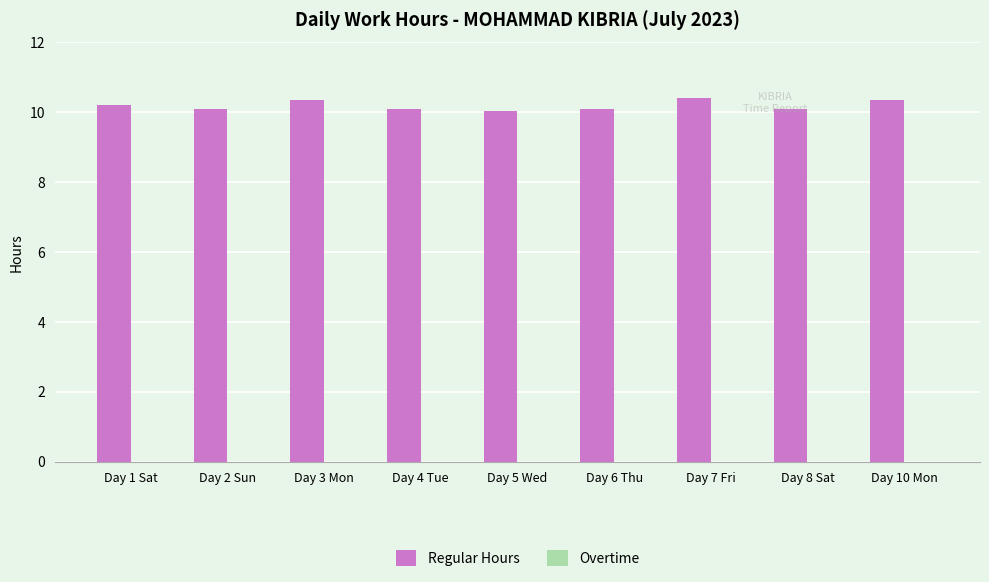

True or false: the data shows 10.1 at Day 6 Thu.

True